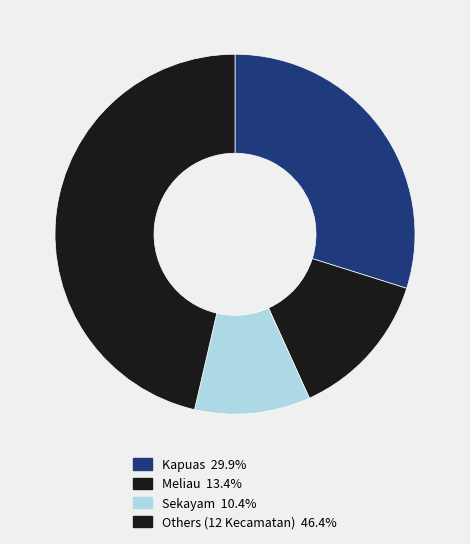

How many slices are in this pie chart?

4